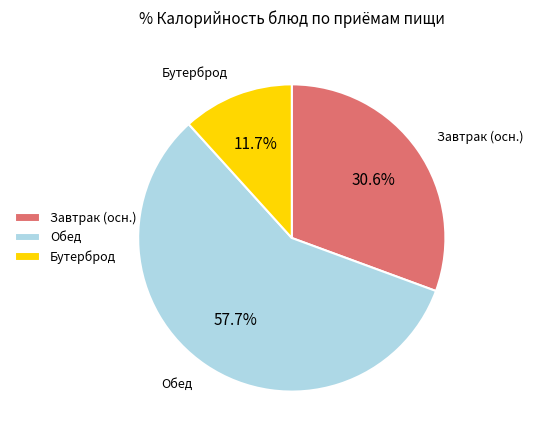

Which category has the biggest portion of the pie?

Обед